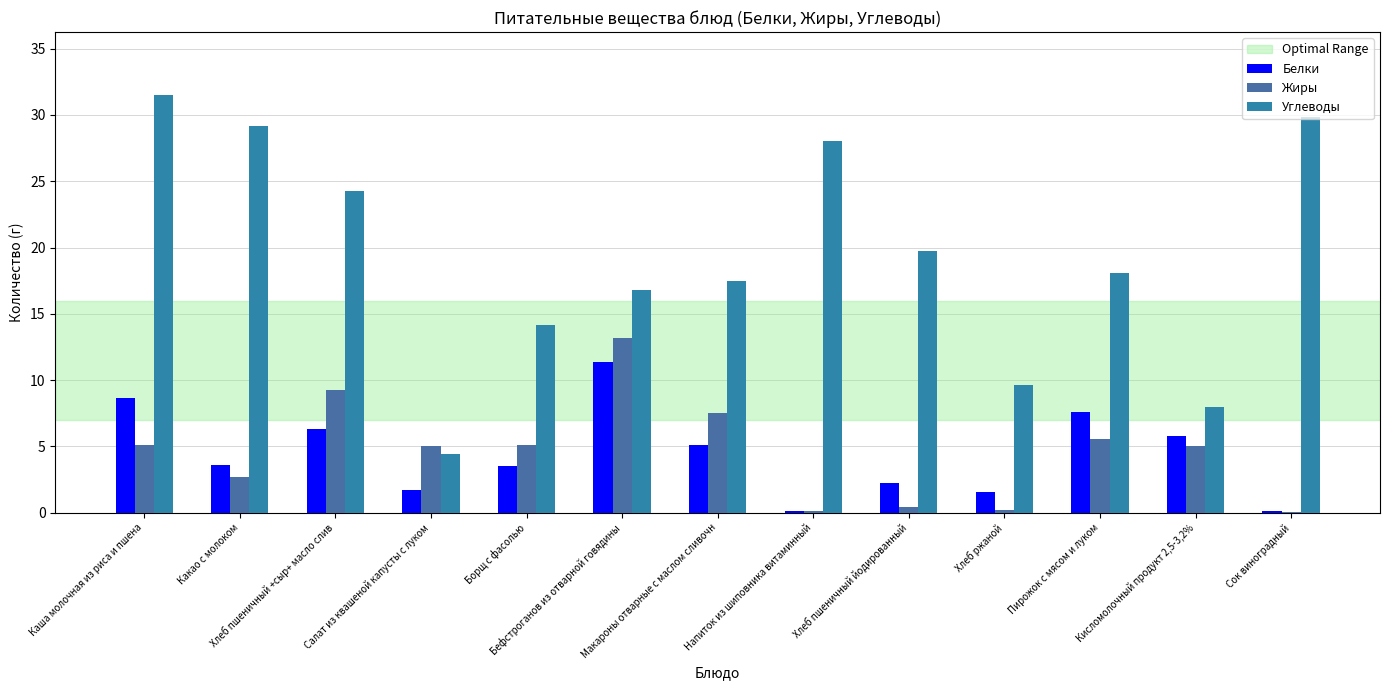

Are the bars grouped side by side (vs. stacked)?

Yes